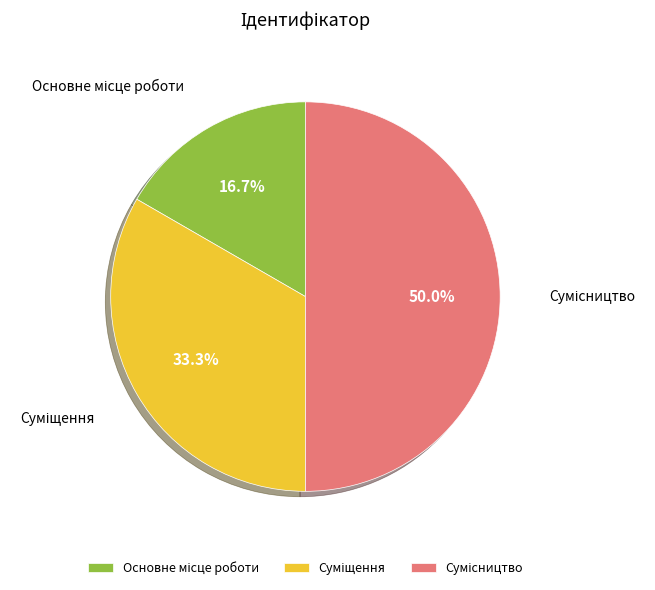

What is the largest slice in the pie chart?

Сумісництво